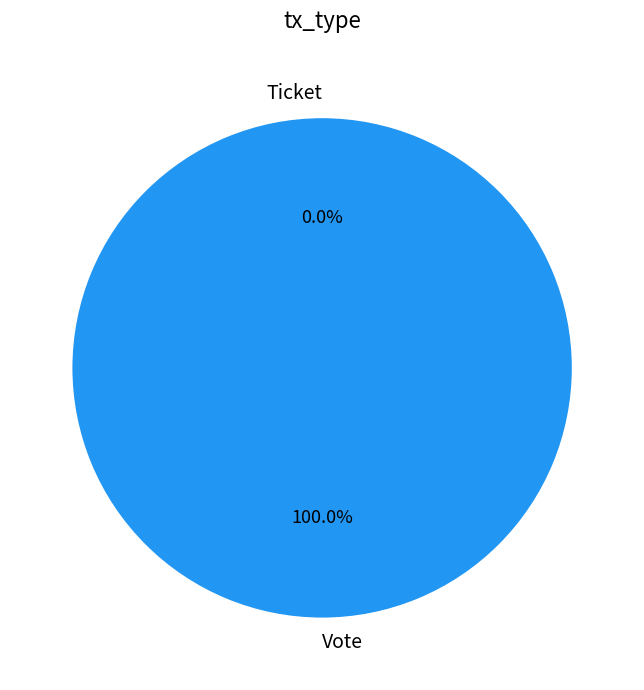

Which slice is the largest?

Vote